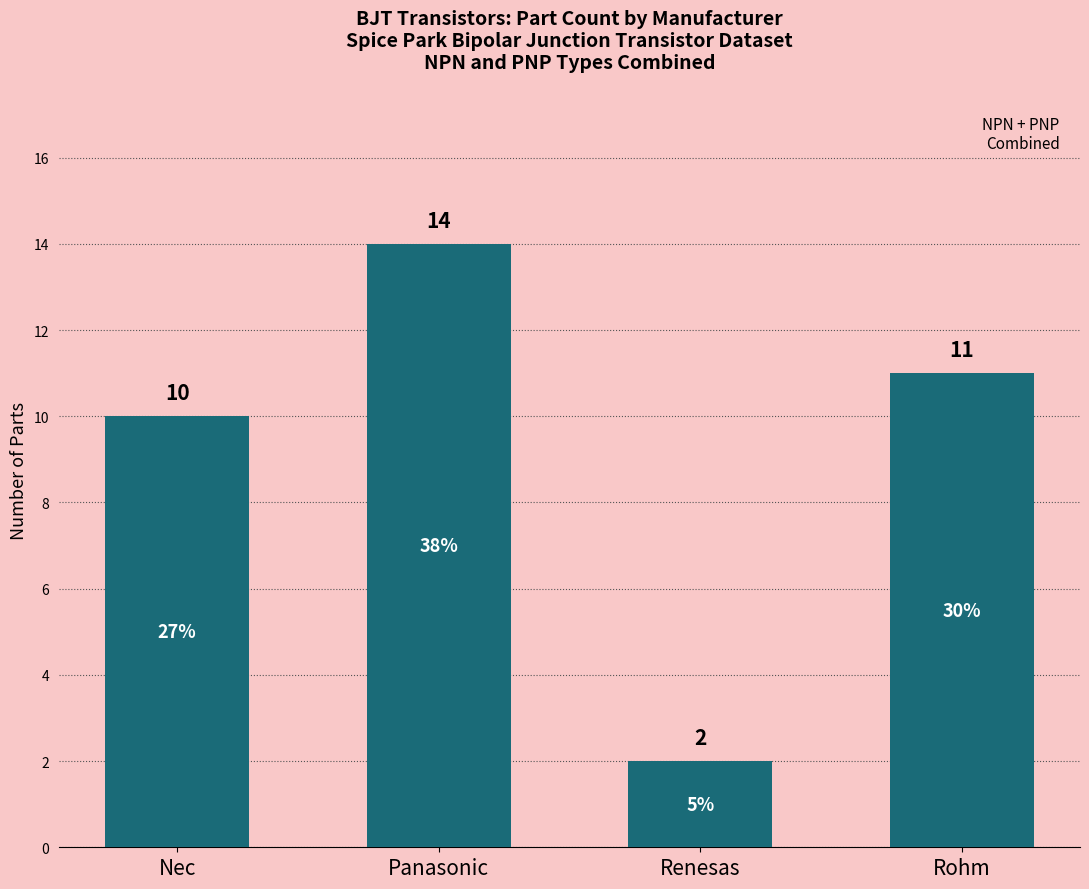

What position from the left is Nec?

1